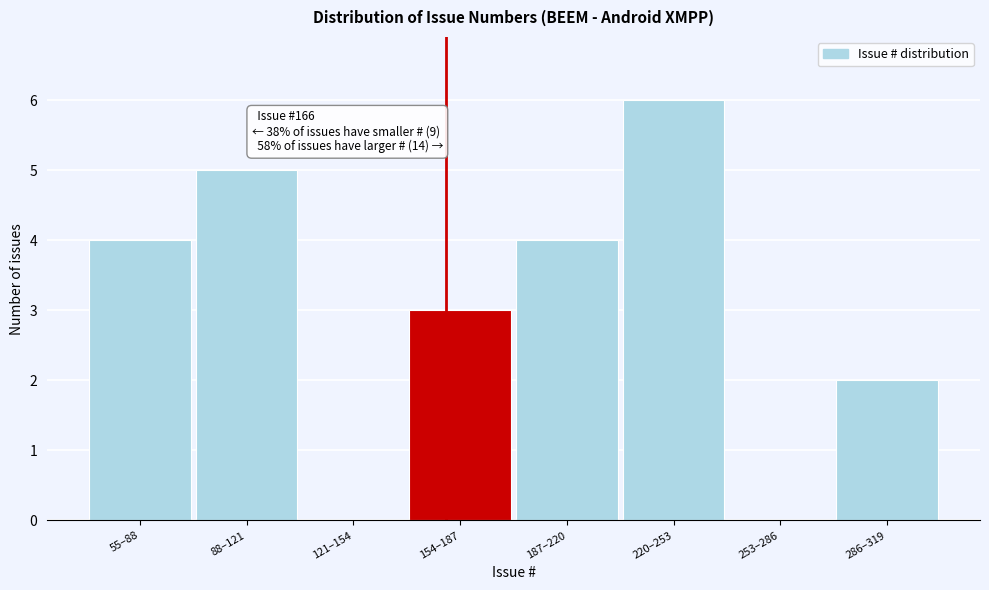

Reading left to right, extract all data points from this chart.

55–88=4	88–121=5	121–154=0	154–187=3	187–220=4	220–253=6	253–286=0	286–319=2